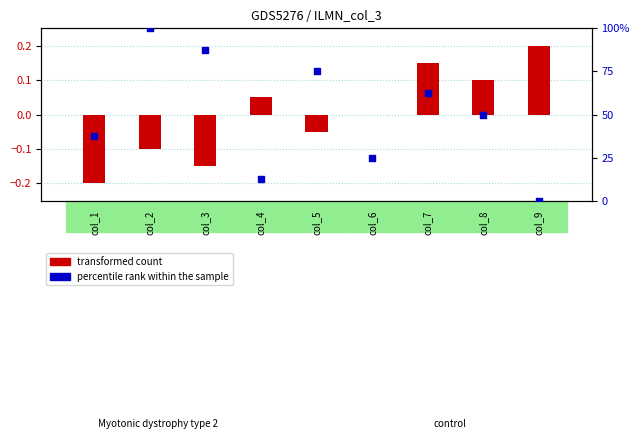

Which series contains the lowest Y value?

transformed count